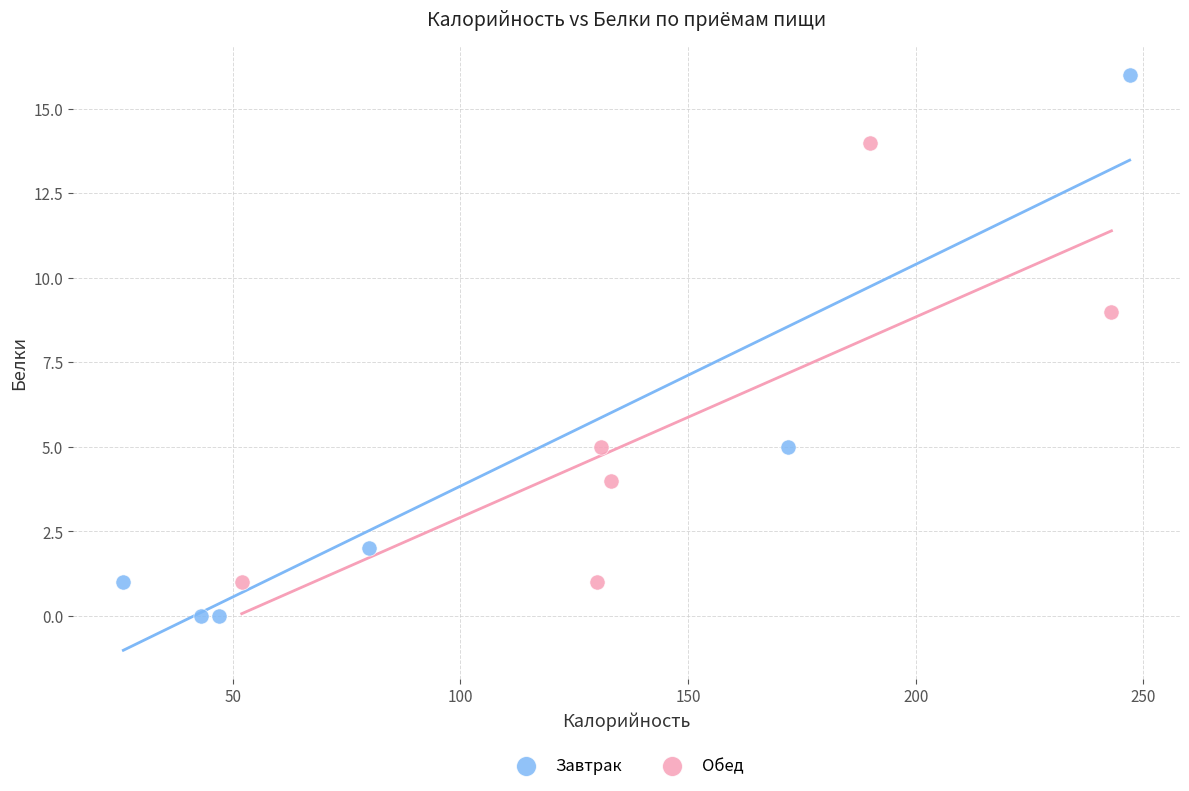

Which series contains the highest Y value?

Завтрак